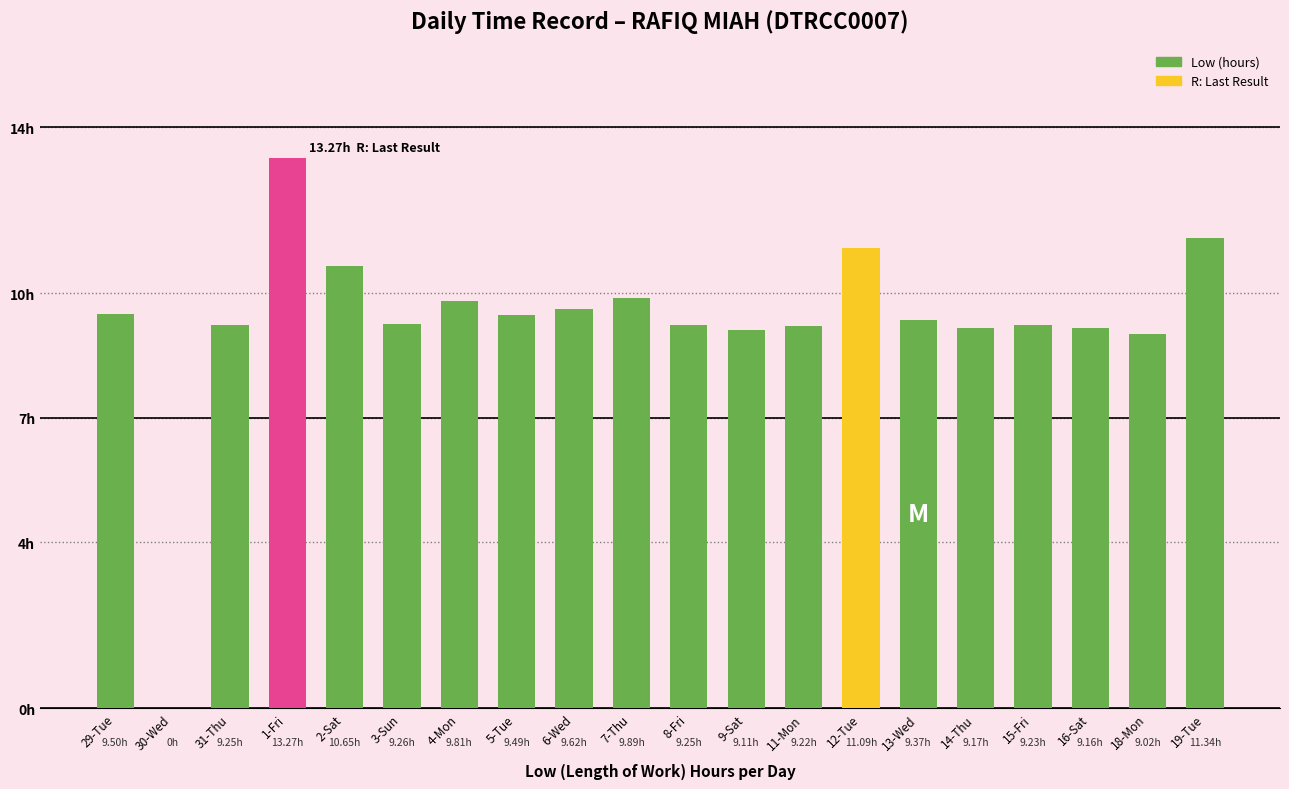

What is the approximate value at 12-Tue?

11.1